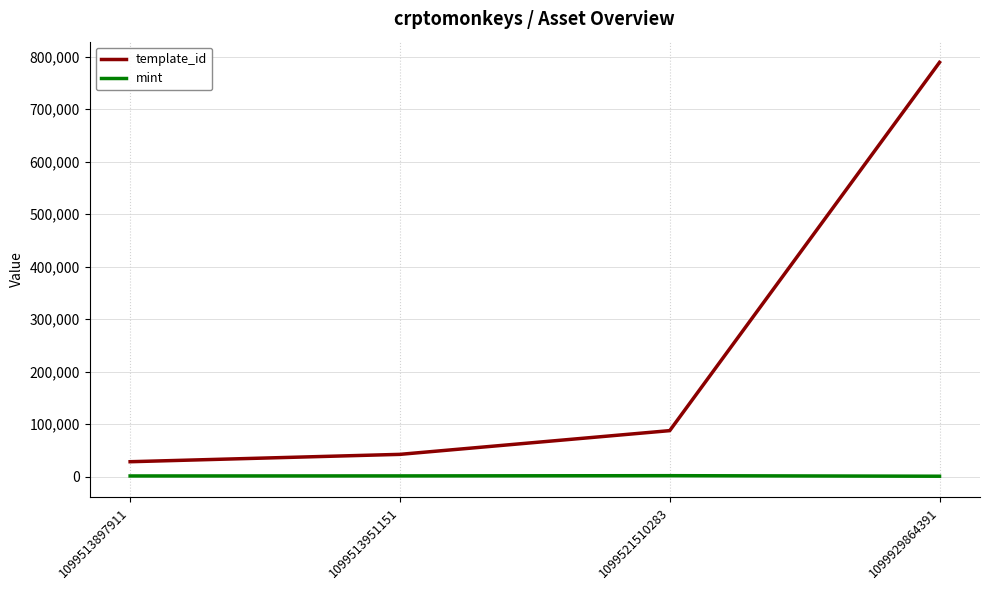

How many values in the template_id series are below 87604?

2